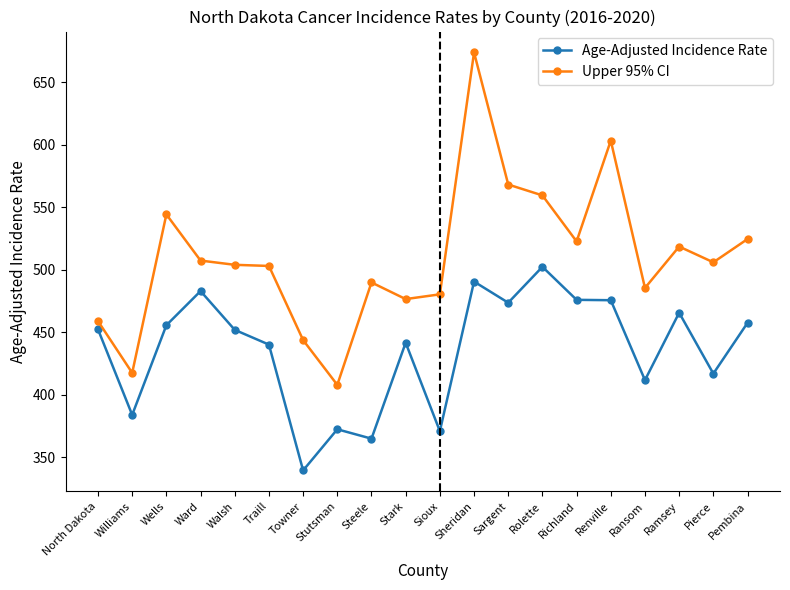

What is the label of the 1st point from the left?

North Dakota